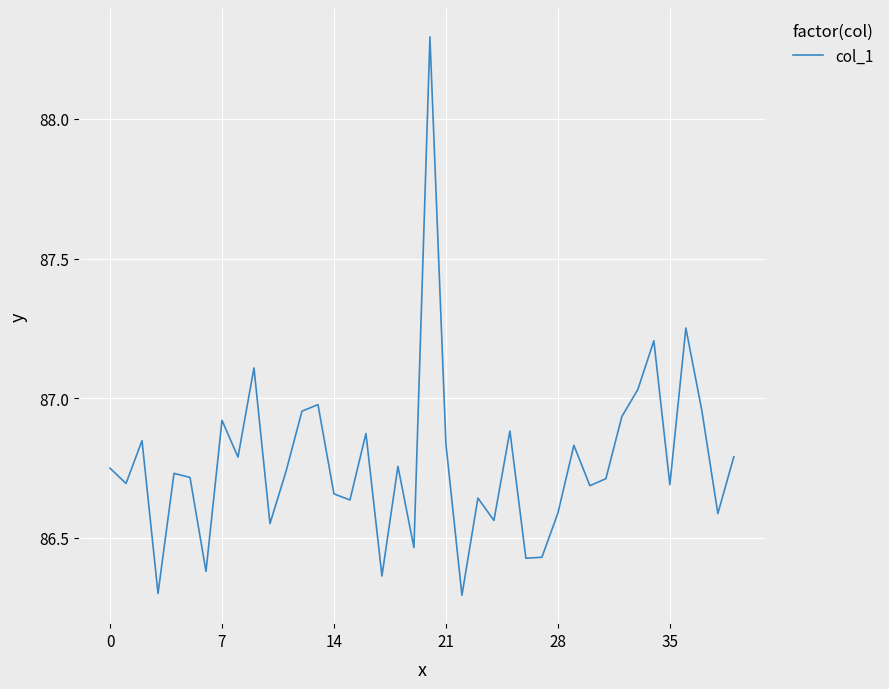

How many interior local valleys (lower than both neighbors) does the data have?

14